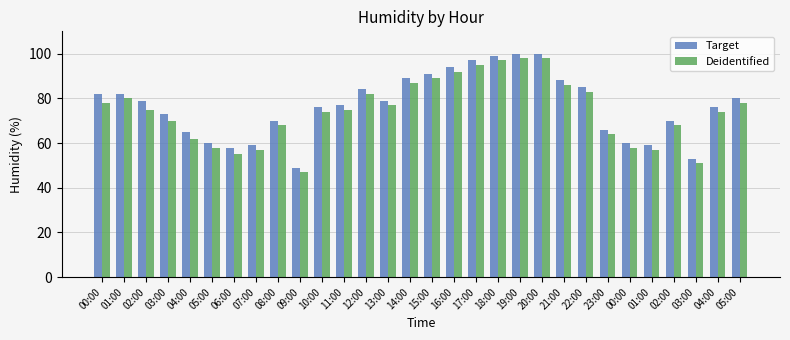

Does the chart contain any negative values?

No